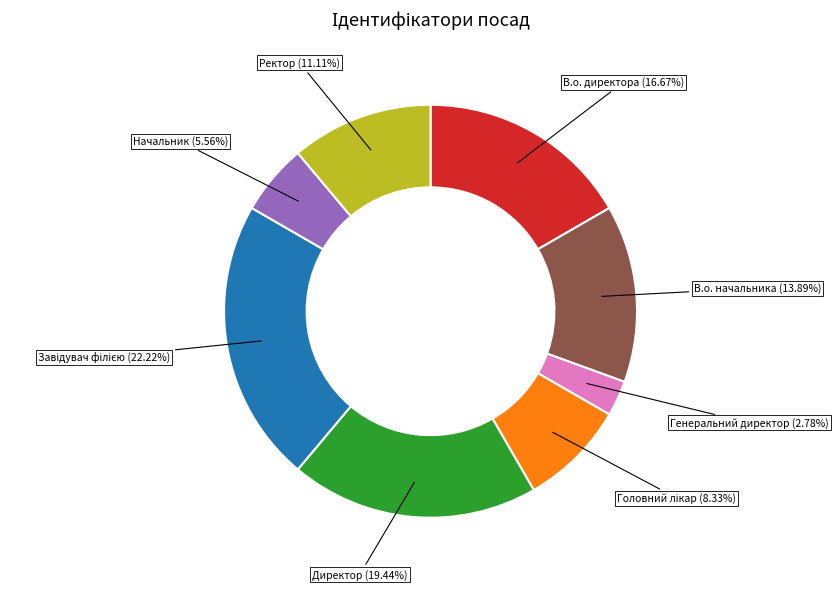

Is there any slice that represents more than half of the pie?

No